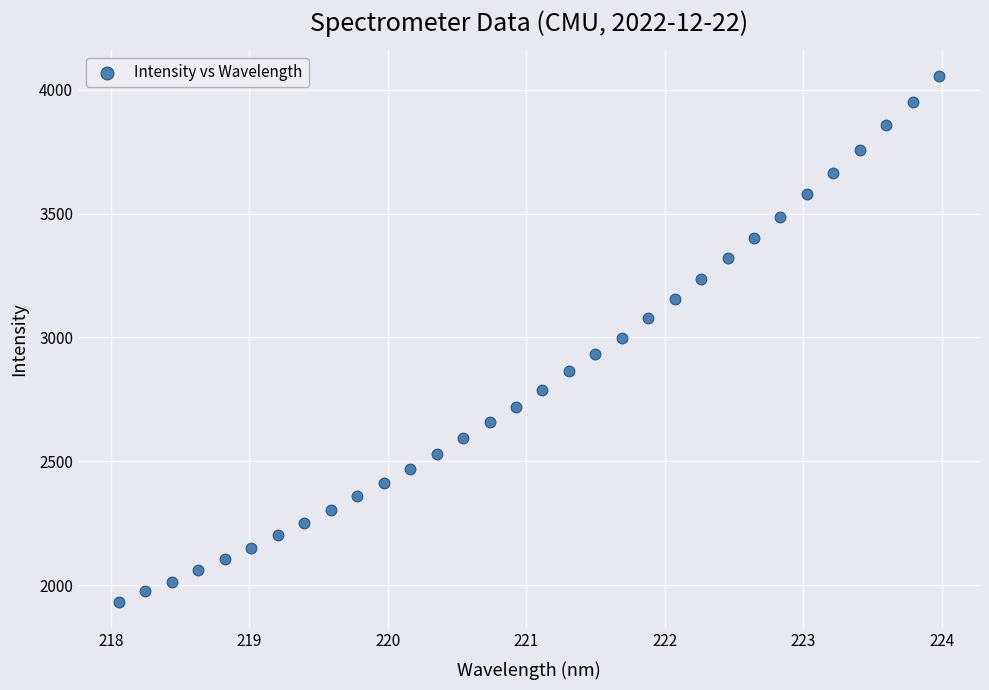

What is the range of Y values (max minus min)?

2122.8